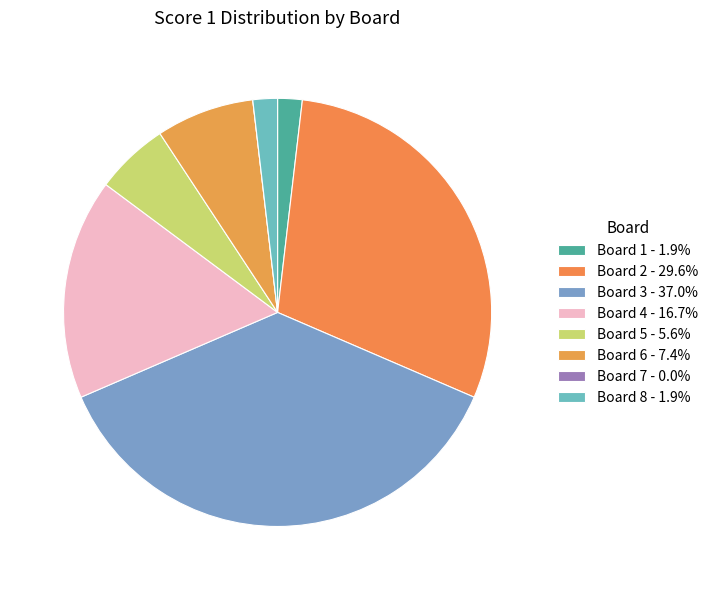

Is there any slice that represents more than half of the pie?

No